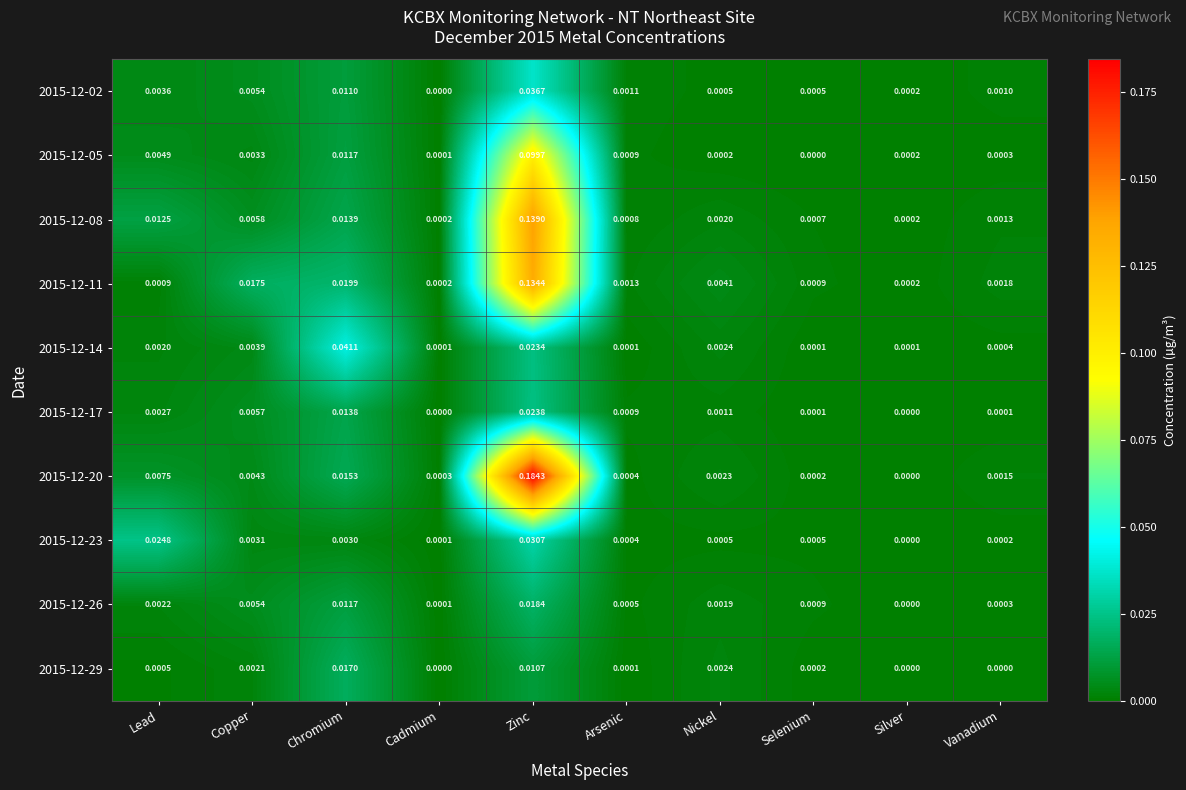

At how many categories does at least one series exceed 0?

10